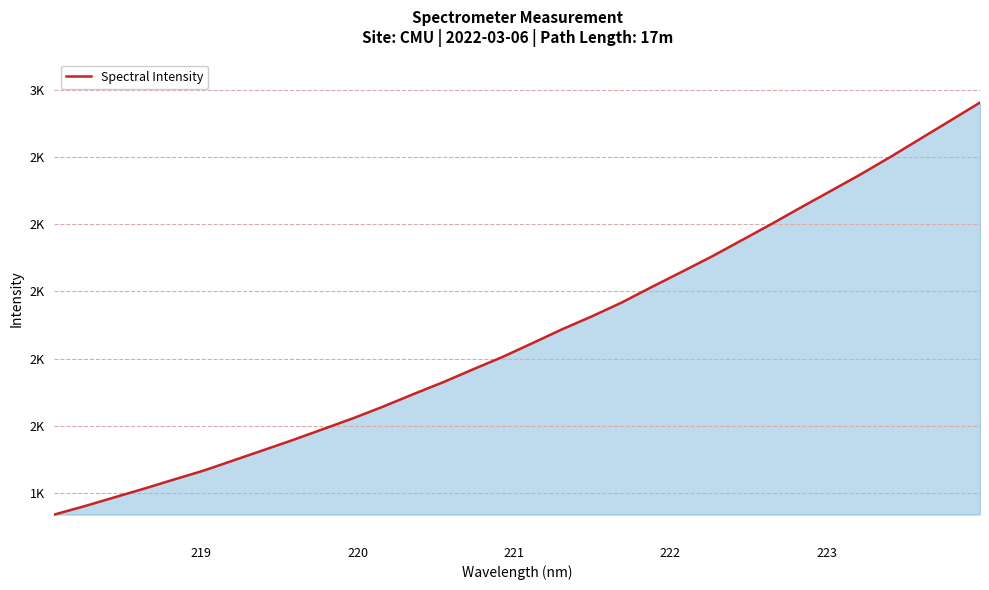

Does the chart display data point markers on the line(s)?

No